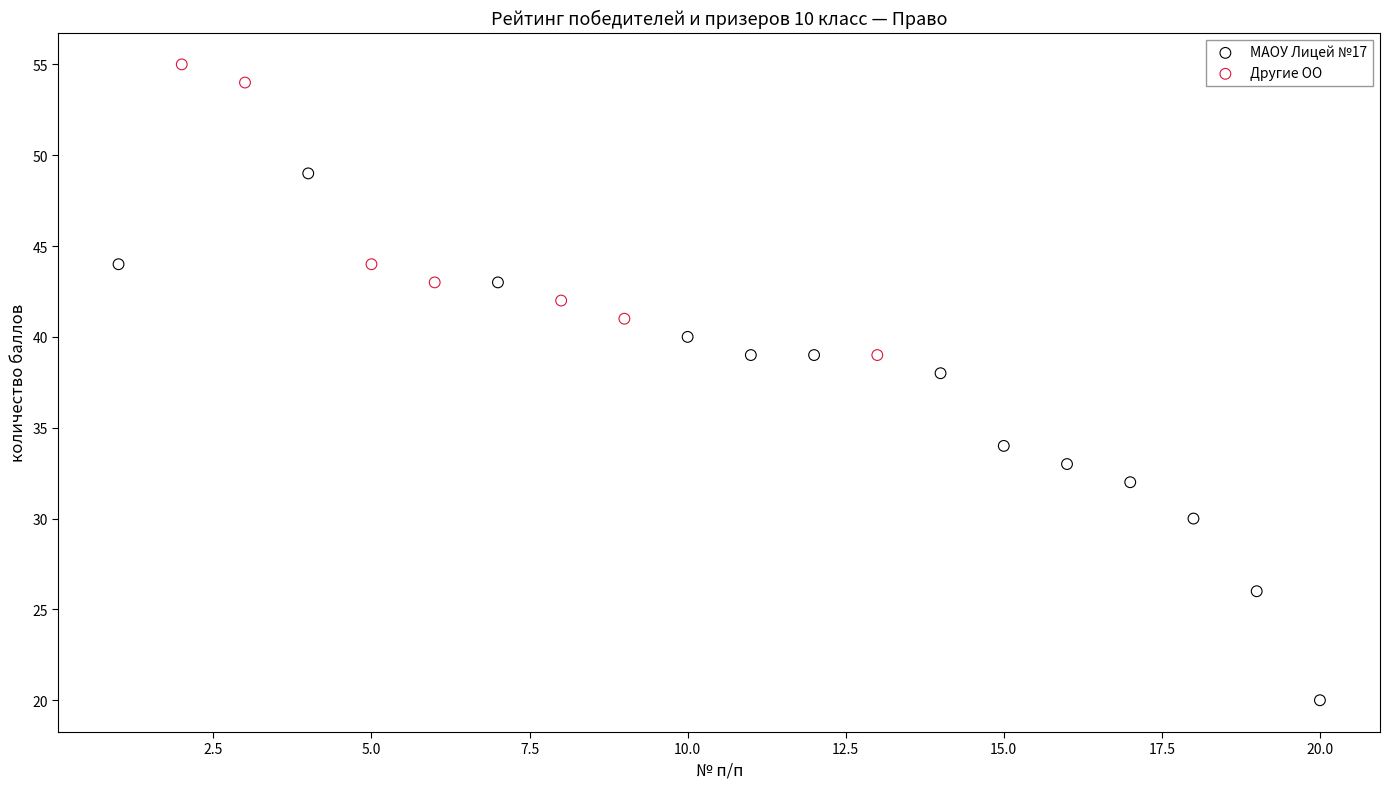

Which series reaches the minimum Y coordinate?

МАОУ Лицей №17